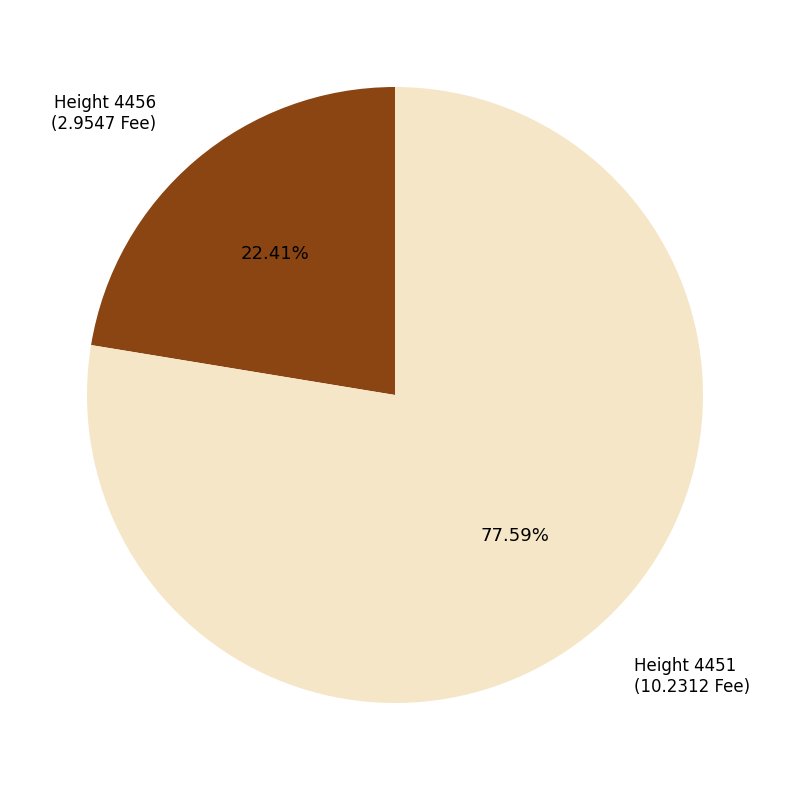

True or false: Height 4451 accounts for 78% of the total.

True